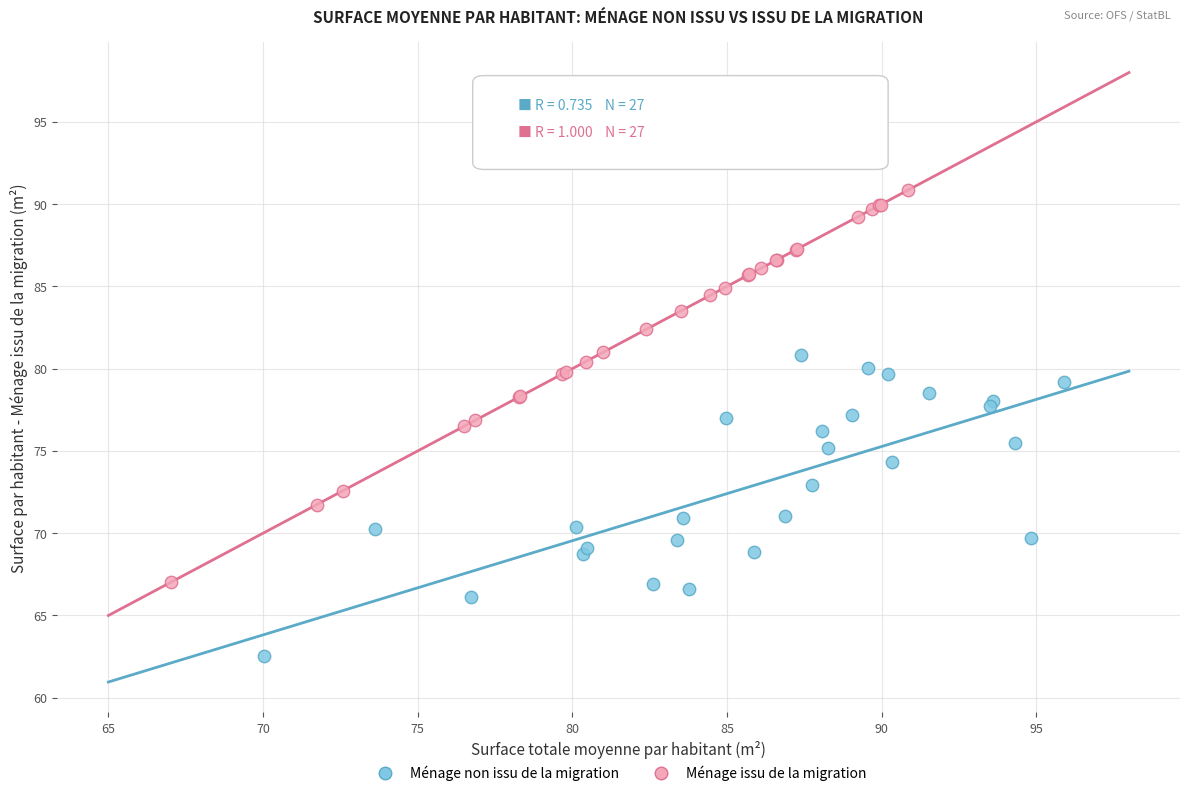

Which series contains the lowest Y value?

Ménage non issu de la migration